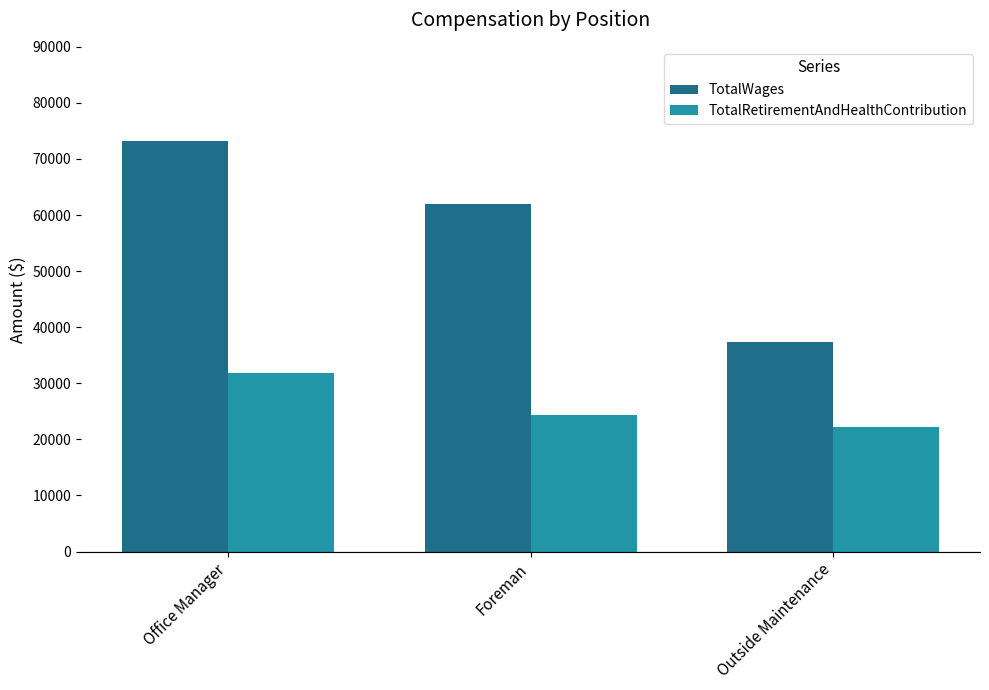

Which series has the largest total across all categories?

TotalWages